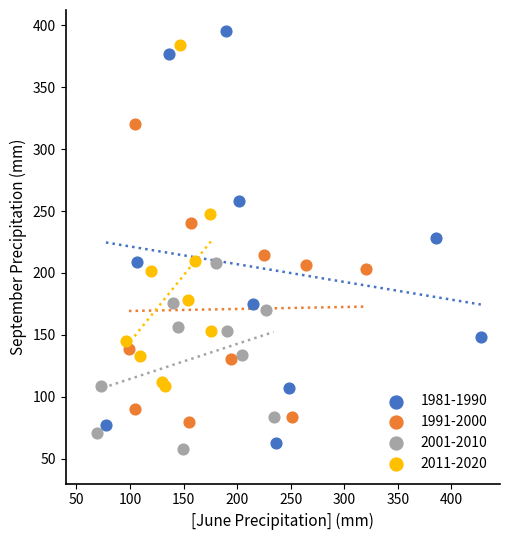

Which series has the widest spread of Y values?

1981-1990